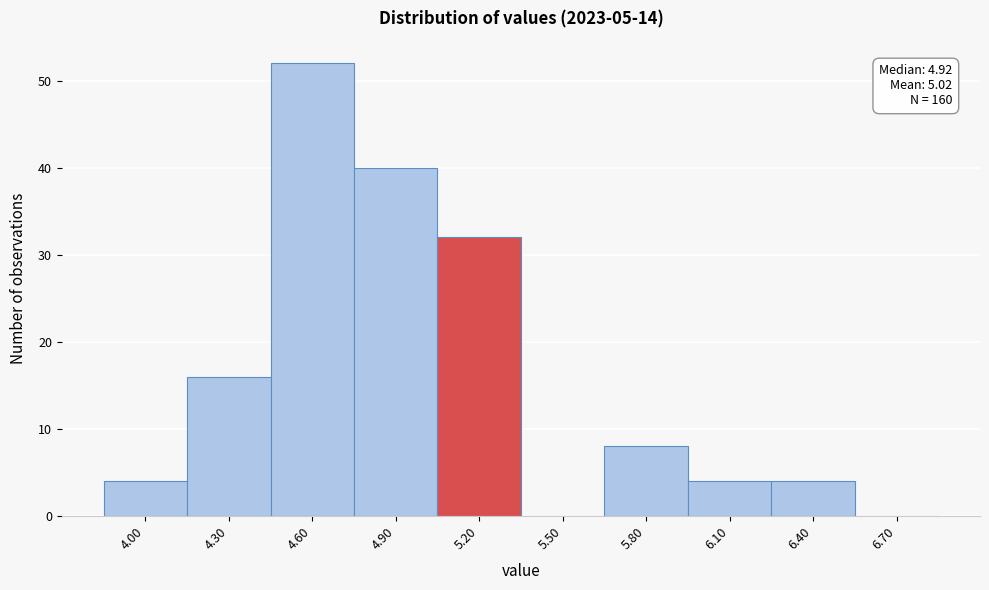

Reading left to right, extract all data points from this chart.

4.00=4	4.30=16	4.60=52	4.90=40	5.20=32	5.50=0	5.80=8	6.10=4	6.40=4	6.70=0